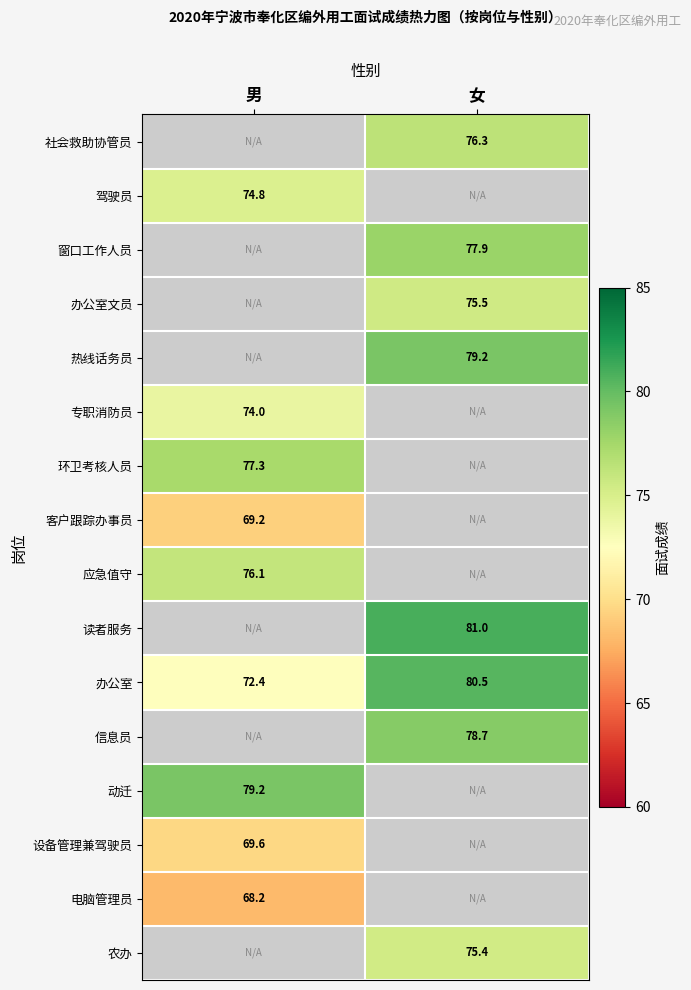

True or false: 信息员 has a value of 139.0 at 女.

False